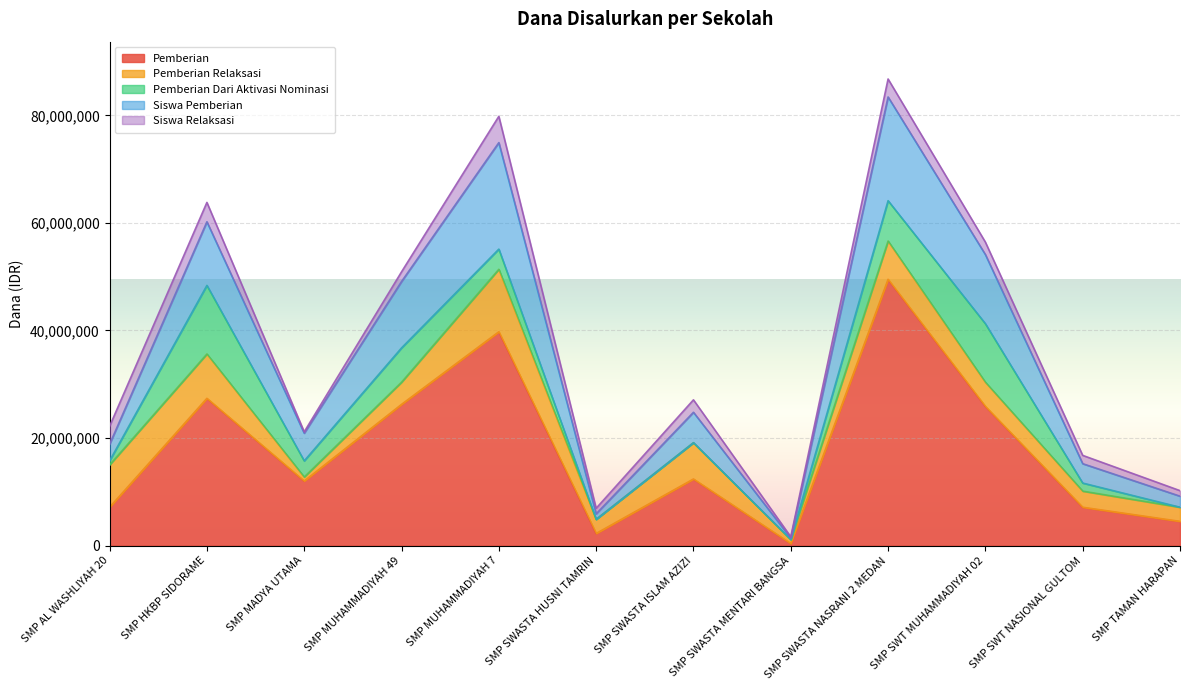

The value of Siswa Relaksasi at SMP SWASTA HUSNI TAMRIN is 6. True or false?

False